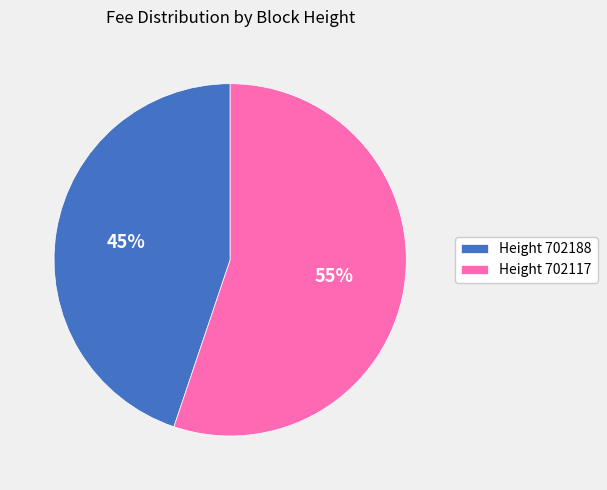

What is the majority slice?

Height 702117